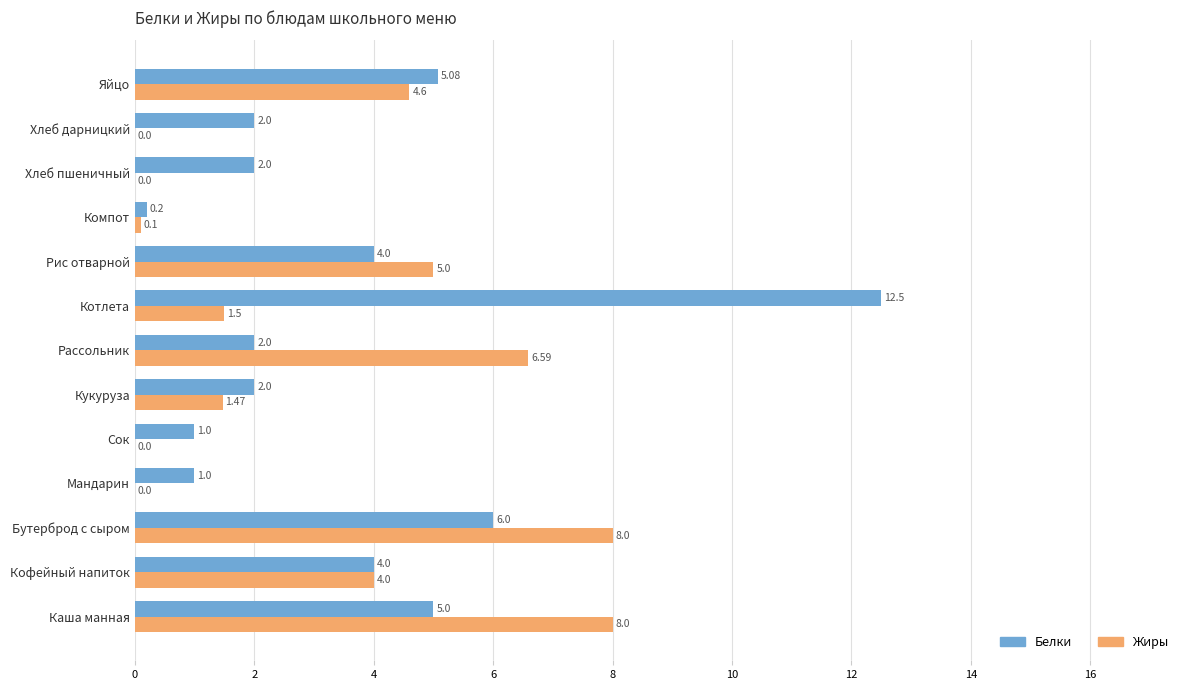

Which category has the highest value across all series?

Котлета